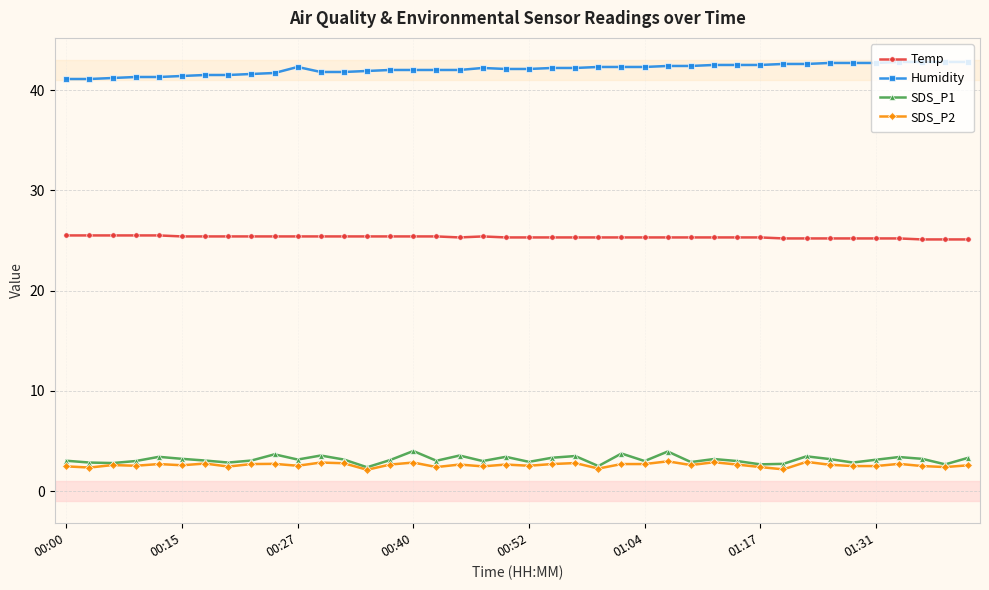

True or false: SDS_P2 has more than 2 interior local peaks.

True